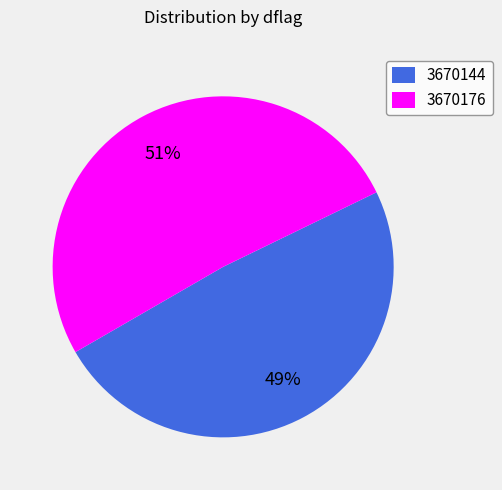

Count the number of slices in the pie.

2